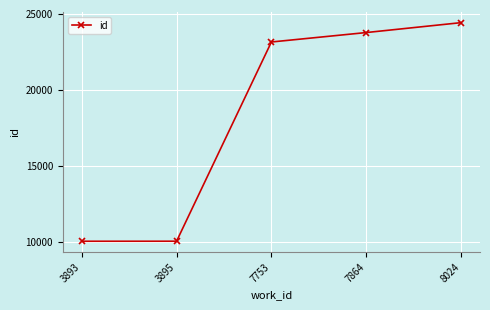

What is the value of the 4th point from the left?

23778